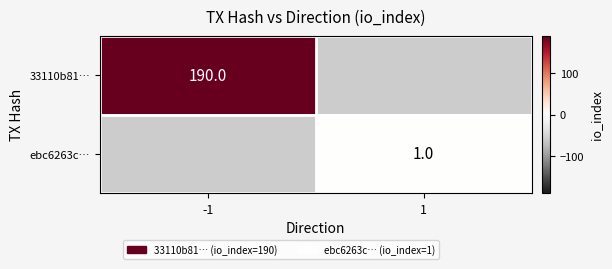

Is it true that ebc6263c… equals 1 at 1?

True